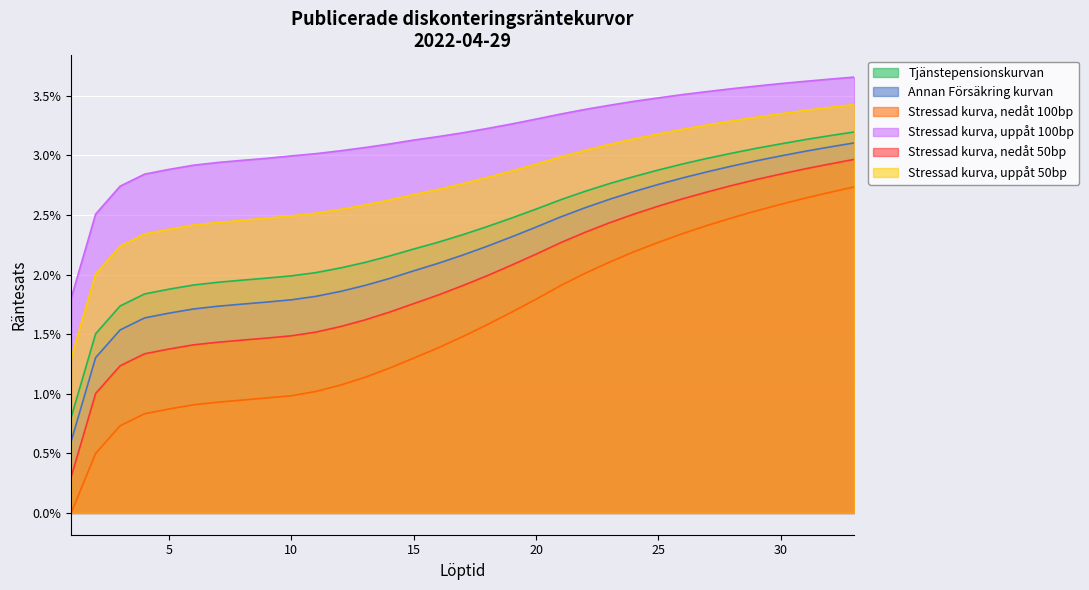

Does the chart display data point markers on the line(s)?

No